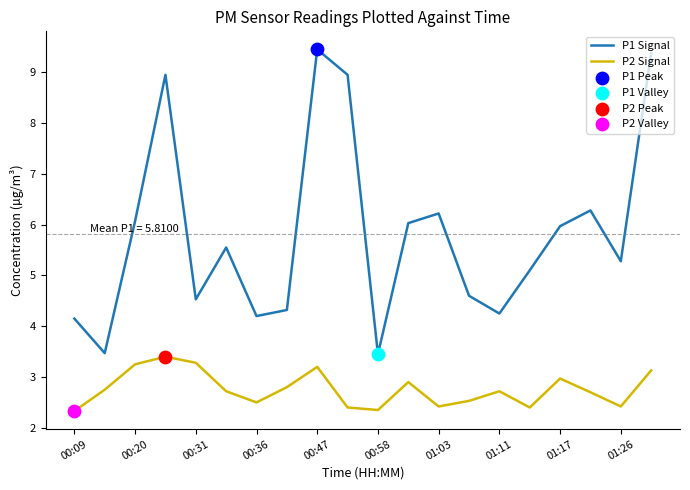

Which series has the widest spread of values?

P1 Signal